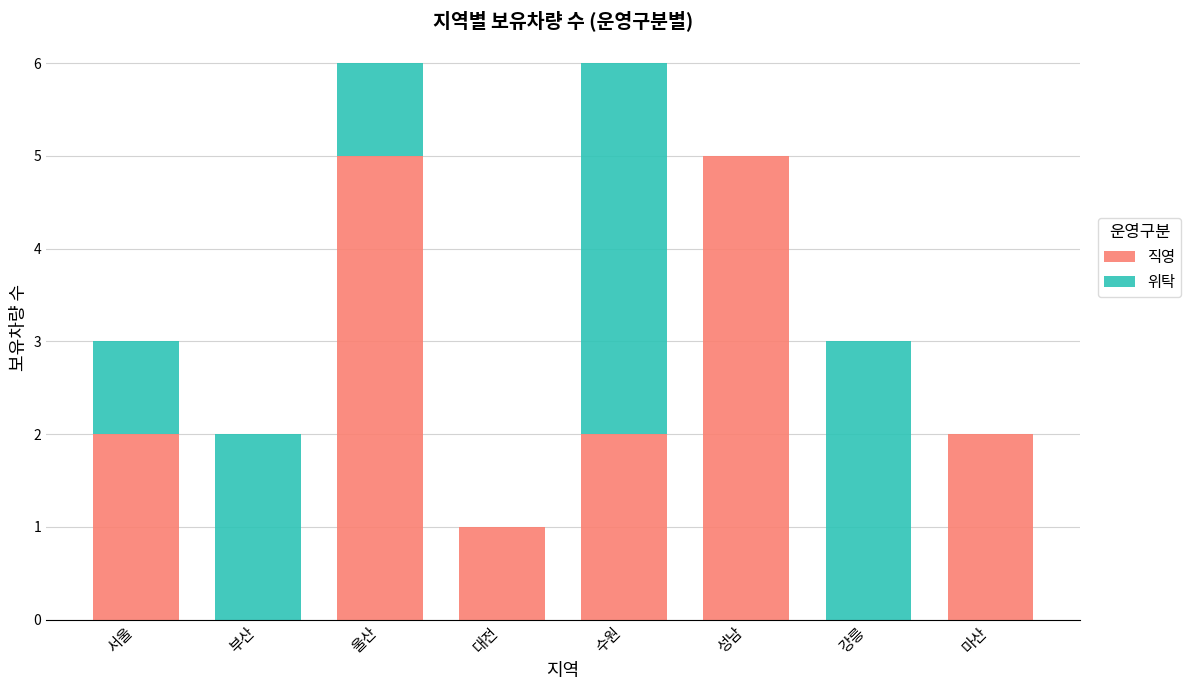

True or false: 직영 has a value of 2 at 수원.

True